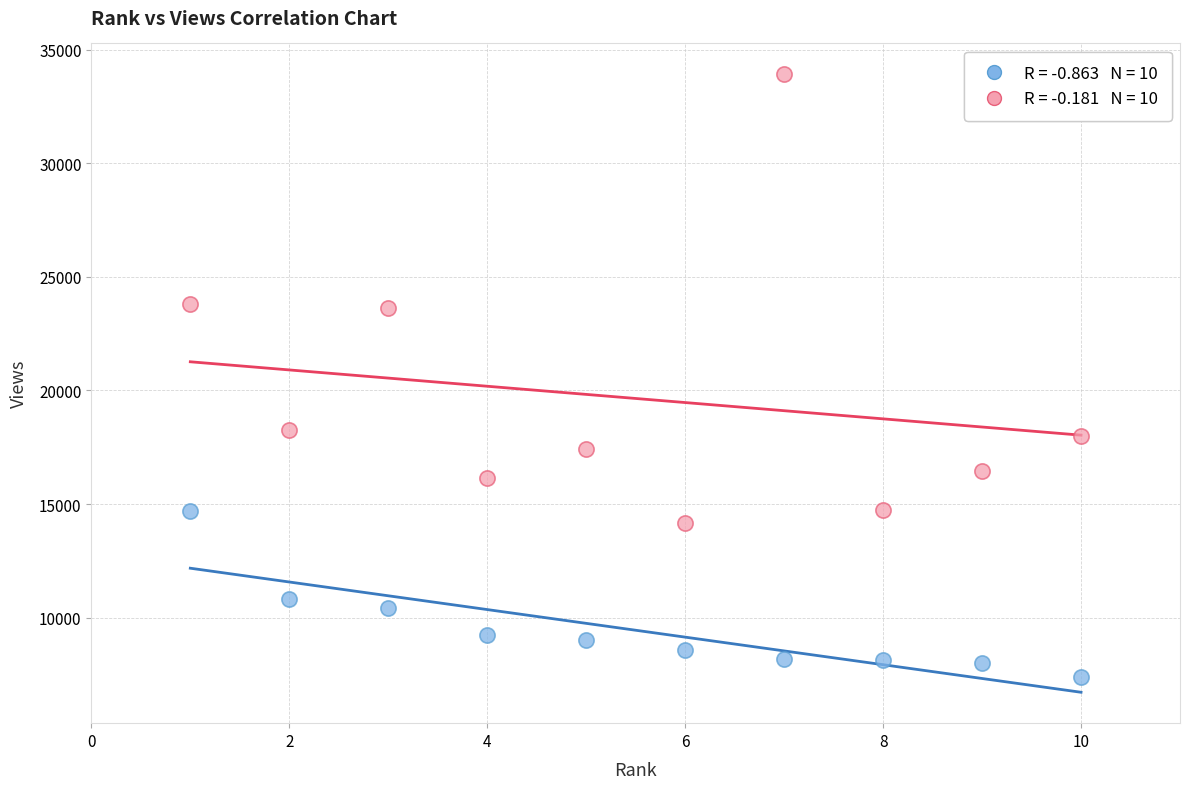

Across all data points, what is the range of Y values (max minus min)?

26498